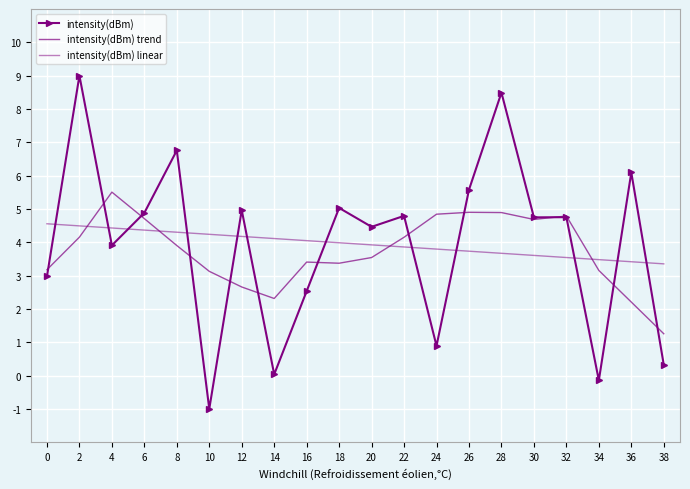

How many series are shown in this chart?

3